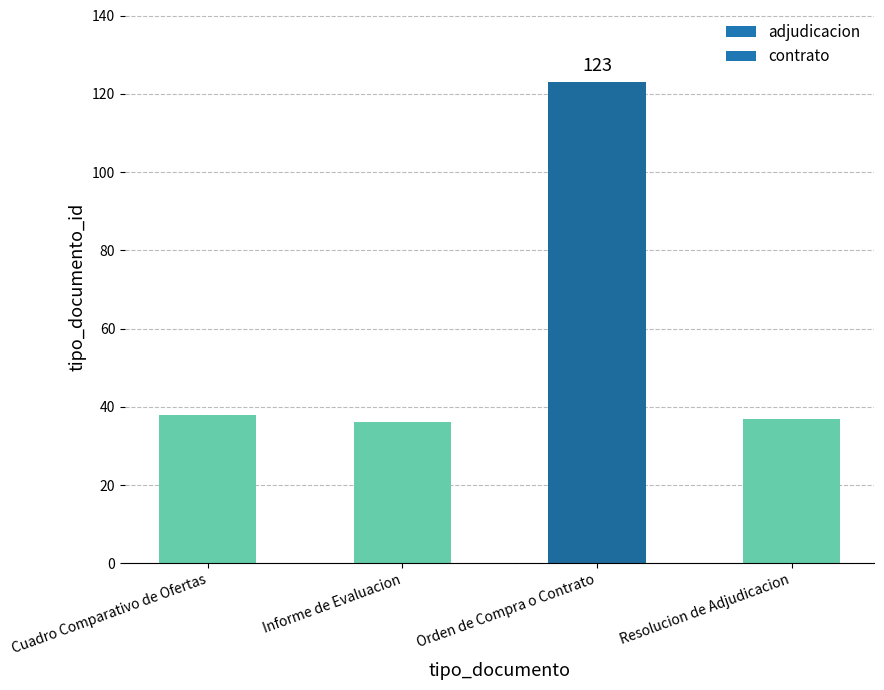

What is the change in value from Informe de Evaluacion to Orden de Compra o Contrato?

+87